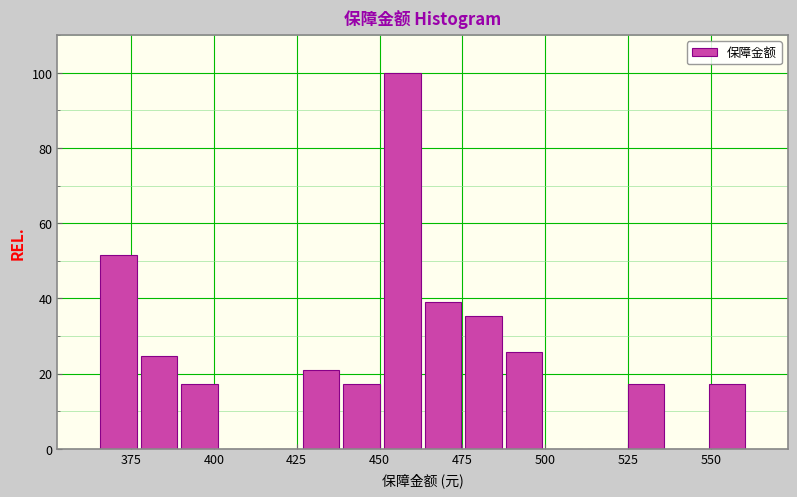

Around what value on the x-axis is the tallest bar? Give the approximate position of its centre, as read against the axis.

455